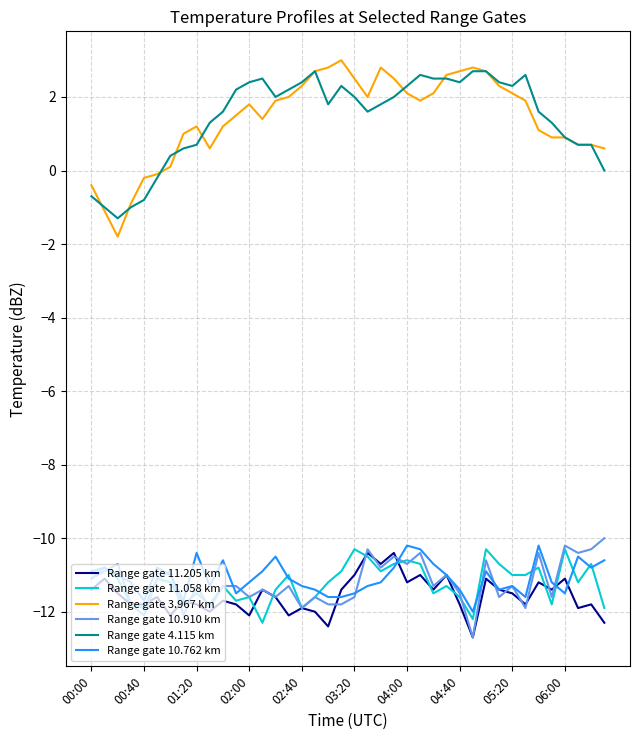

What is the lowest value of the Range gate 10.762 km series?

-12.0